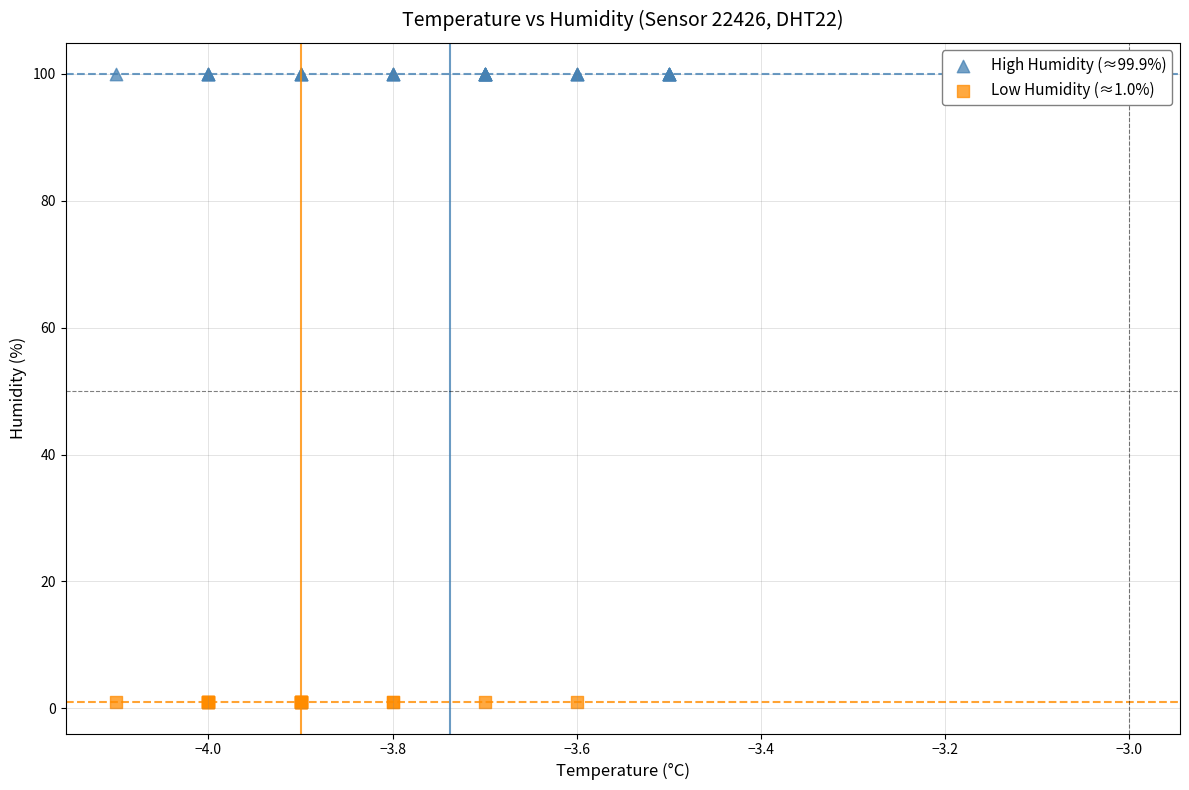

Which series reaches the maximum Y coordinate?

High Humidity (≈99.9%)